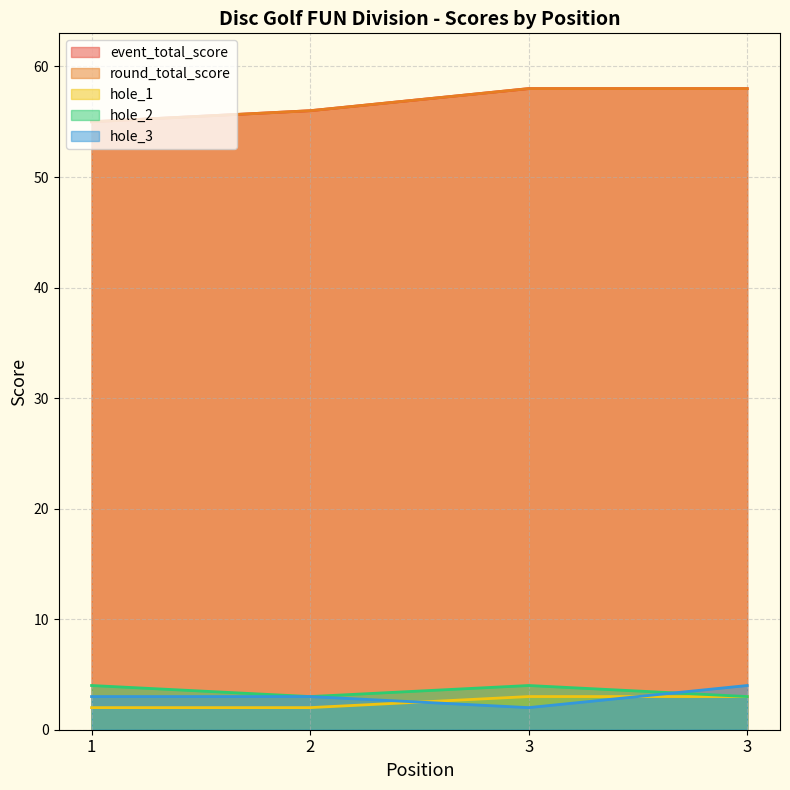

How many interior local peaks does the hole_2 series have?

1